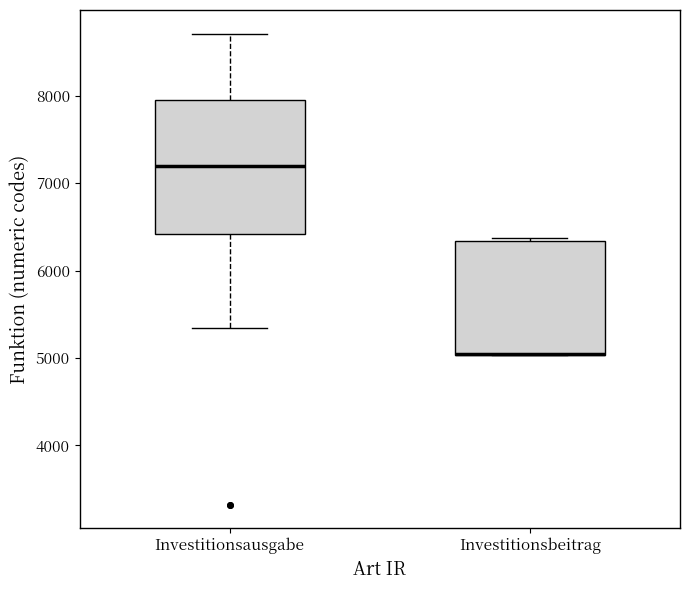

Comparing the boxes themselves (not the whiskers), which one is the tallest?

Investitionsausgabe